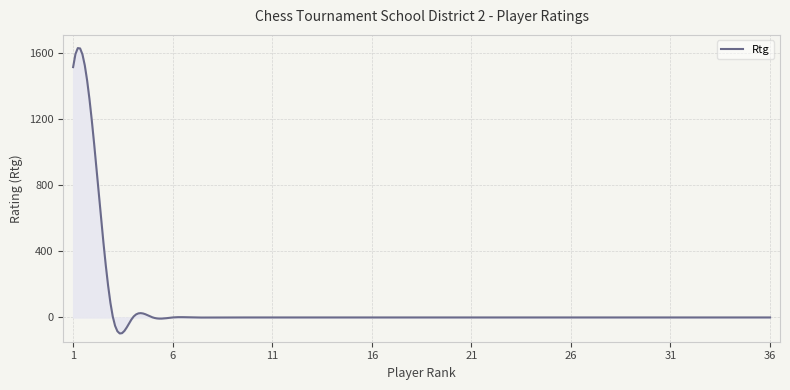

What is the minimum value shown in the chart?

-97.1